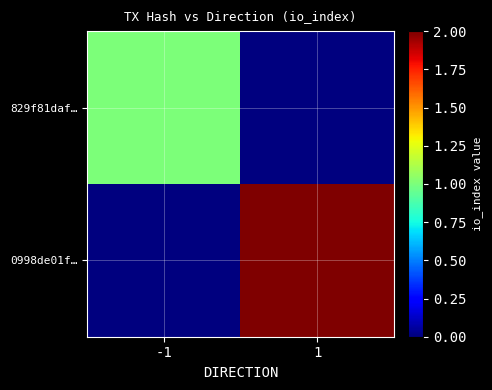

How many data points does each series have?

2